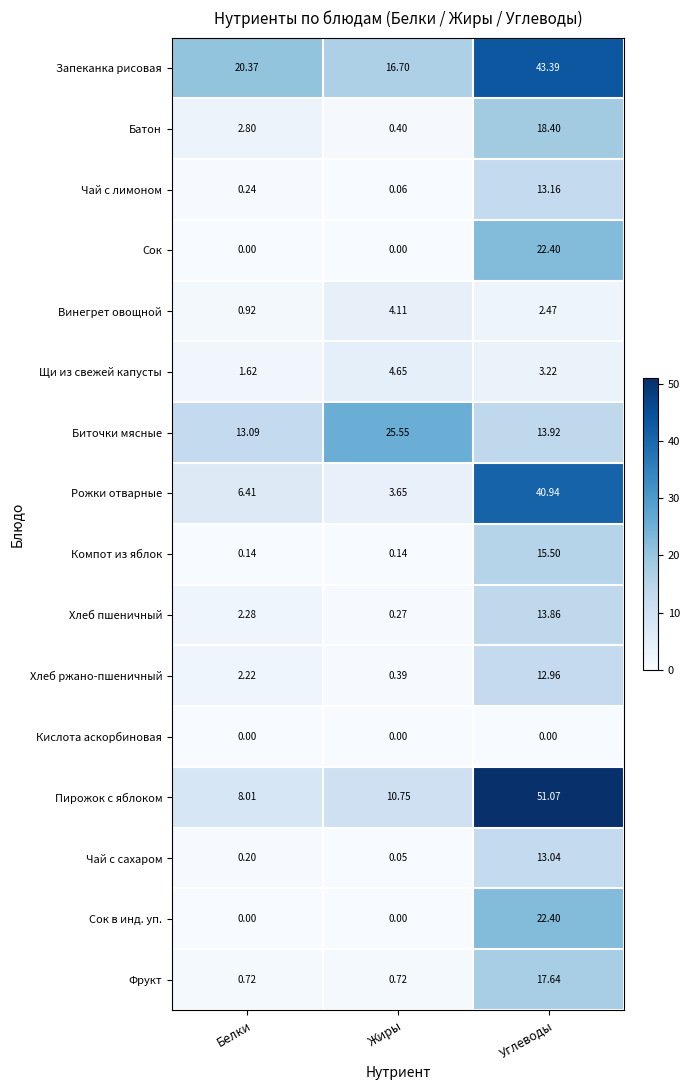

Which category has the lowest value in the Хлеб ржано-пшеничный series?

Жиры